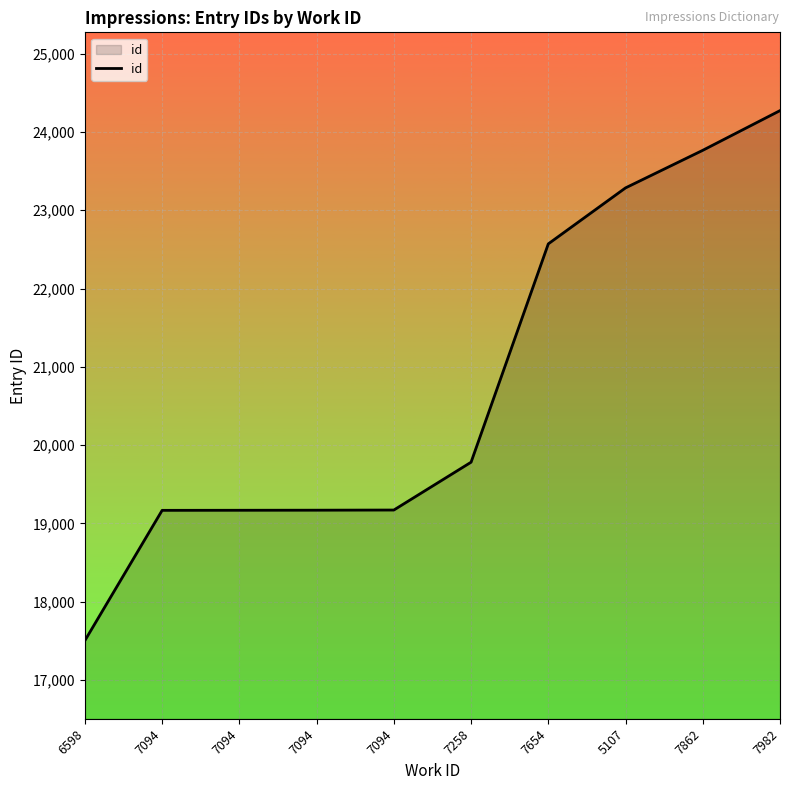

Reading left to right, list all the values displayed in this chart.

17504	19167	19168	19169	19171	19782	22571	23286	23766	24273